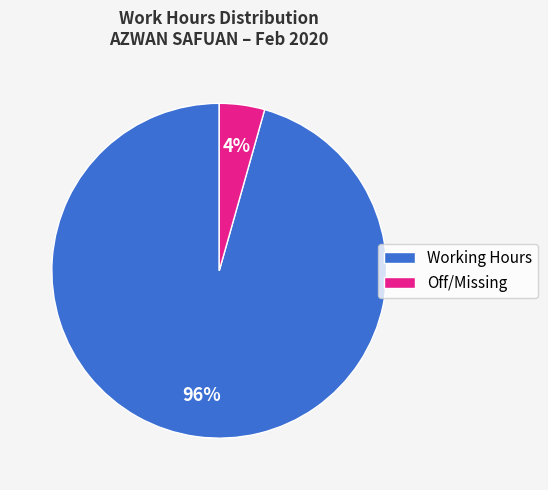

Combined, do Off/Missing and Working Hours account for over 50%?

Yes